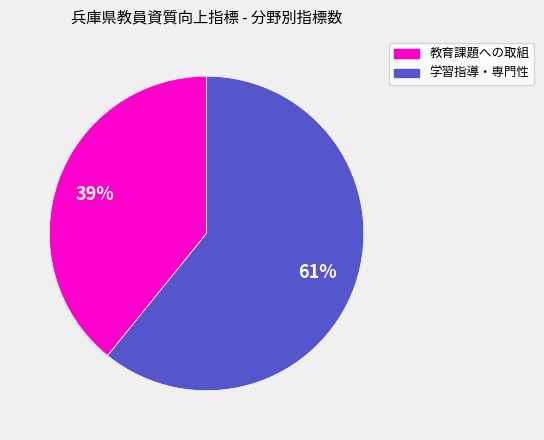

To the nearest percent, what is the average slice percentage?

50%